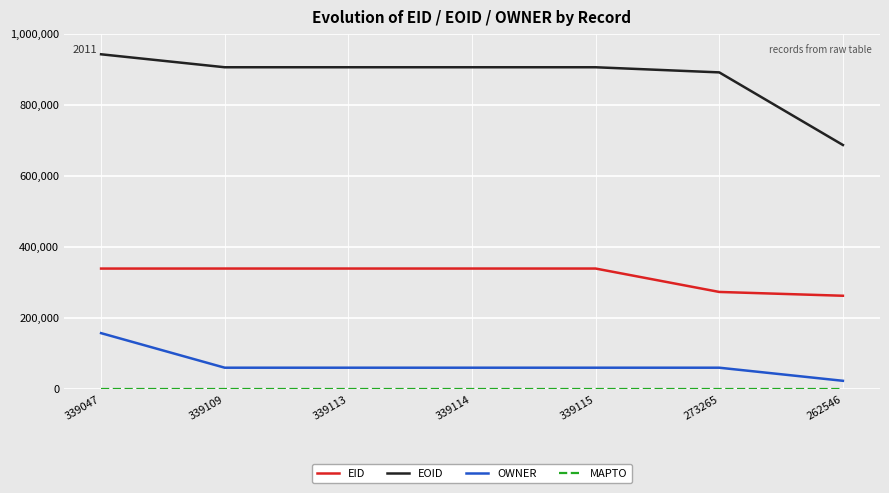

True or false: OWNER and EID cross at least once.

False